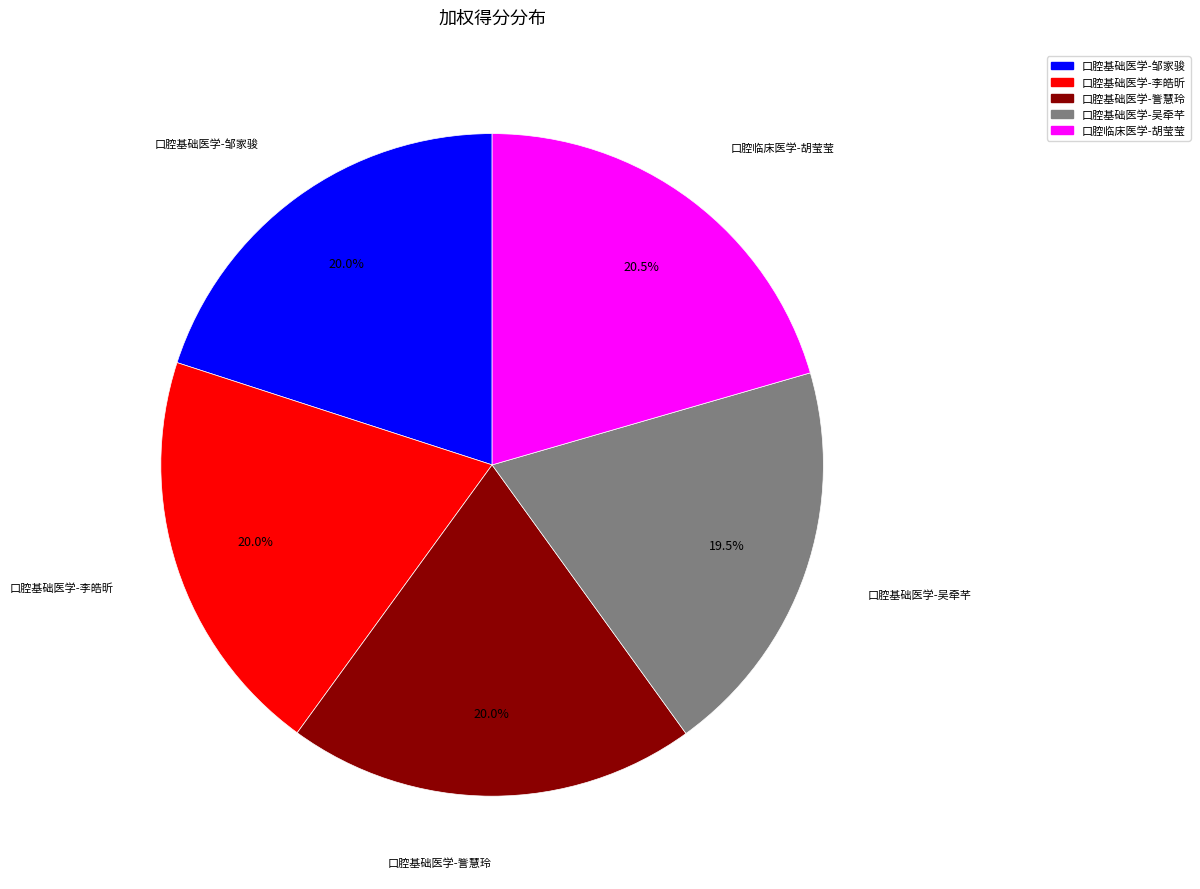

Is there a majority slice in this chart?

No